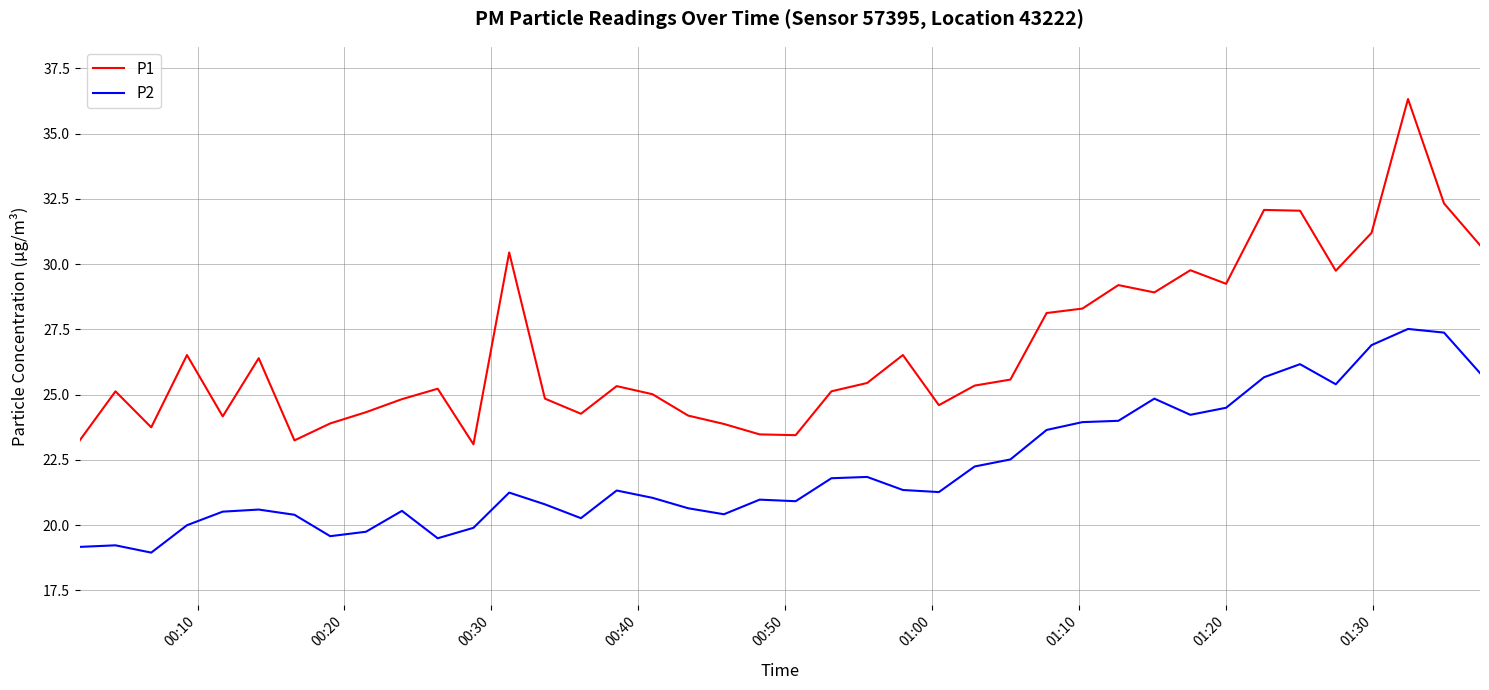

Which series has the widest spread of values?

P1